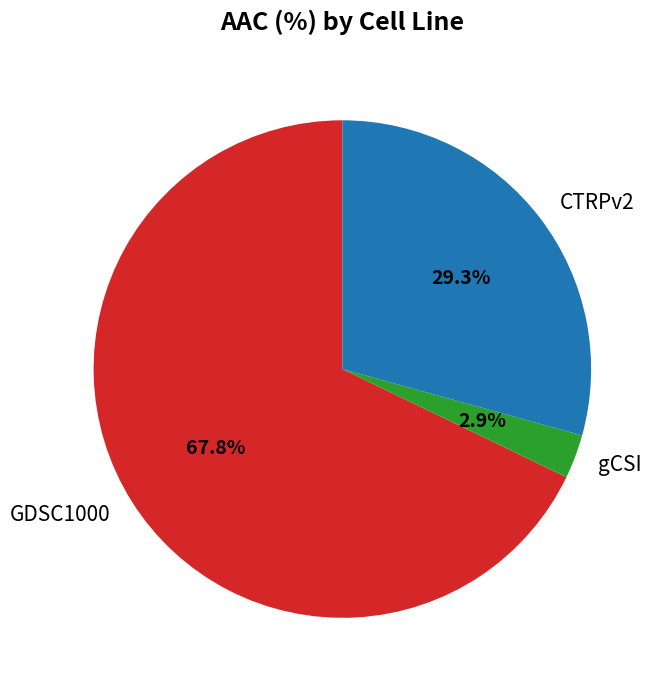

What is the ratio of the value at GDSC1000 to the value at CTRPv2?

2.3